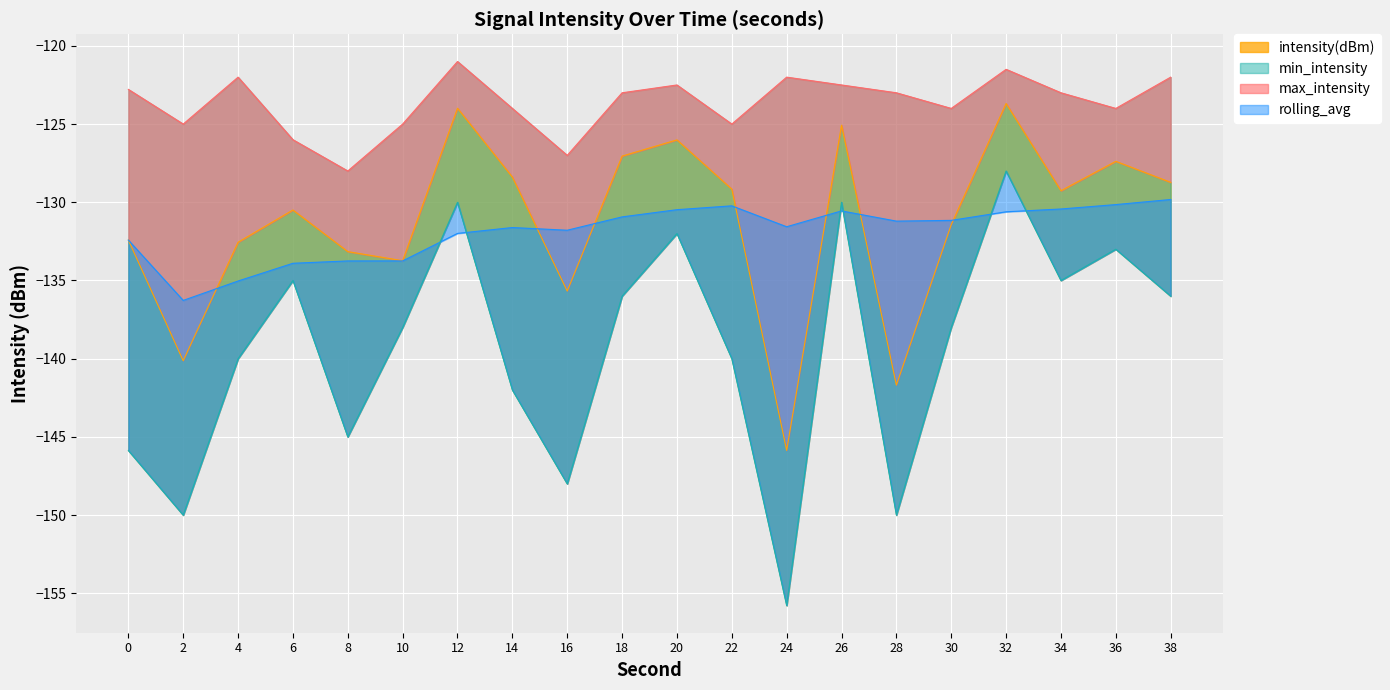

At which category is the sum across all series the highest?

32